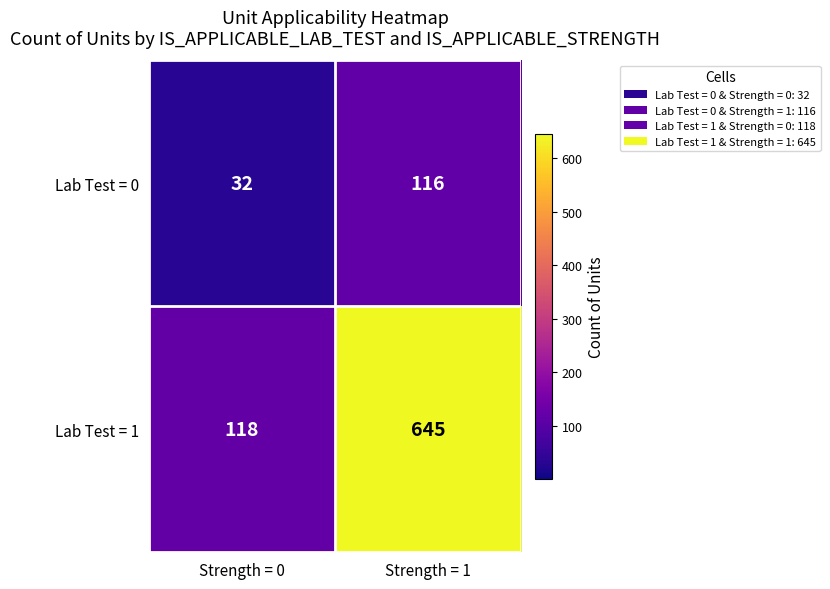

What is the sum of all Lab Test = 0 values?

148